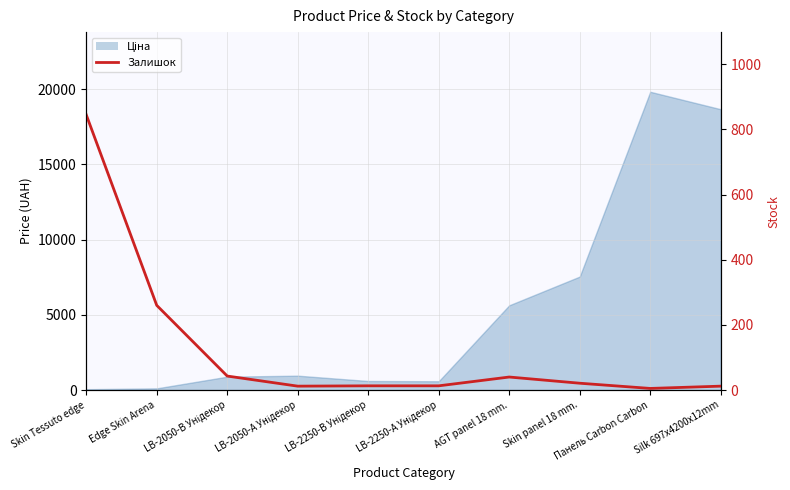

What is the sum of all values?

1264